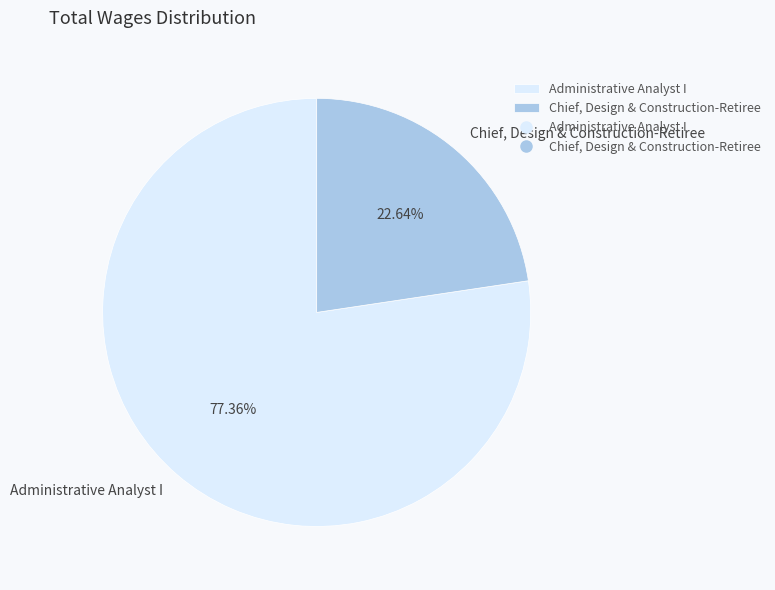

Between Administrative Analyst I and Chief, Design & Construction-Retiree, which is larger?

Administrative Analyst I